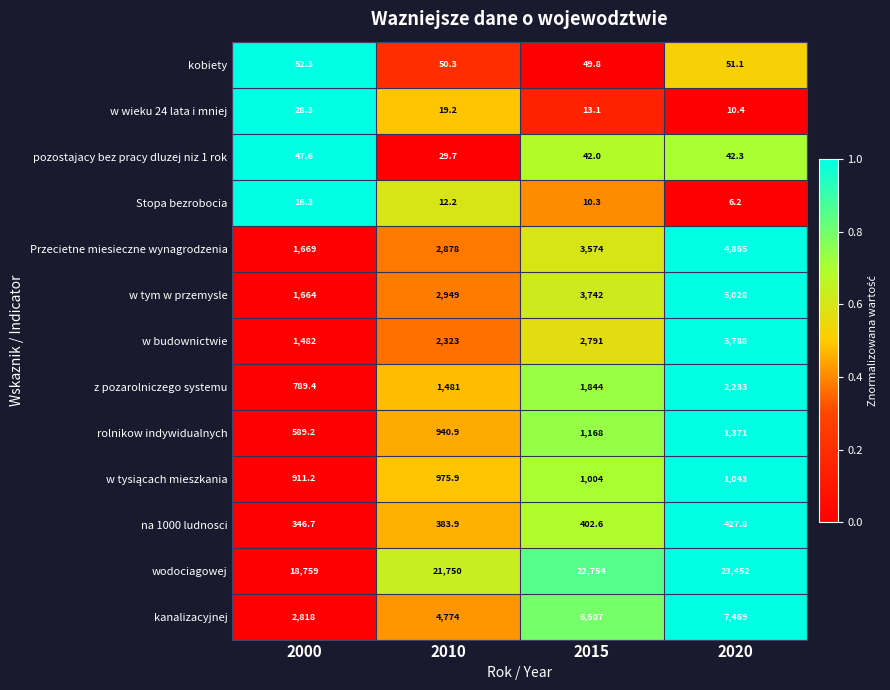

Which series has the largest total across all categories?

wodociagowej